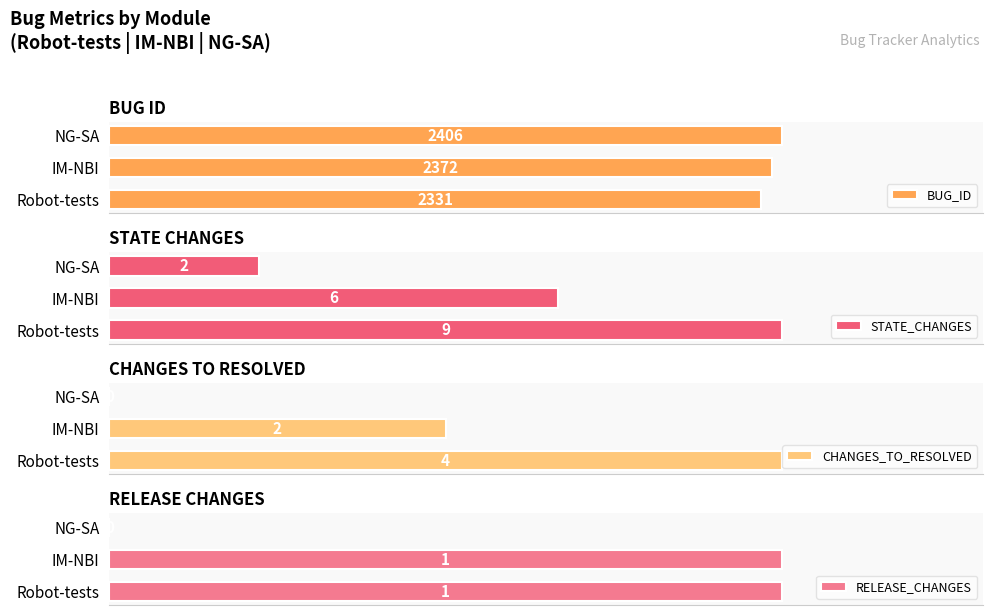

At which label is BUG_ID closest to 2368?

IM-NBI